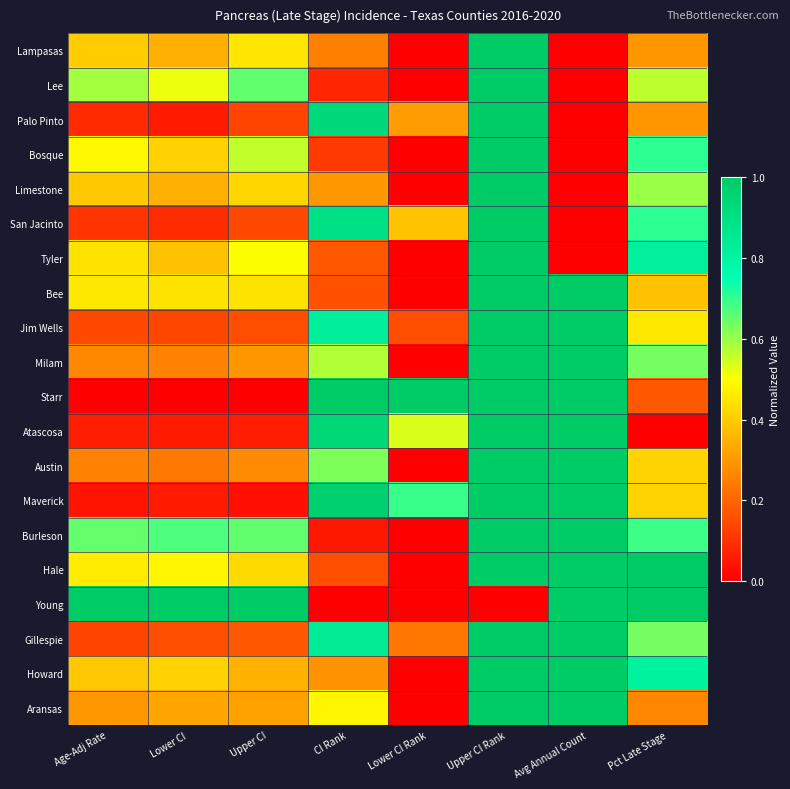

List the series in order of their peak value, highest first.

Lampasas, Lee, Palo Pinto, Bosque, Limestone, San Jacinto, Tyler, Bee, Jim Wells, Milam, Starr, Atascosa, Austin, Maverick, Burleson, Hale, Young, Gillespie, Howard, Aransas